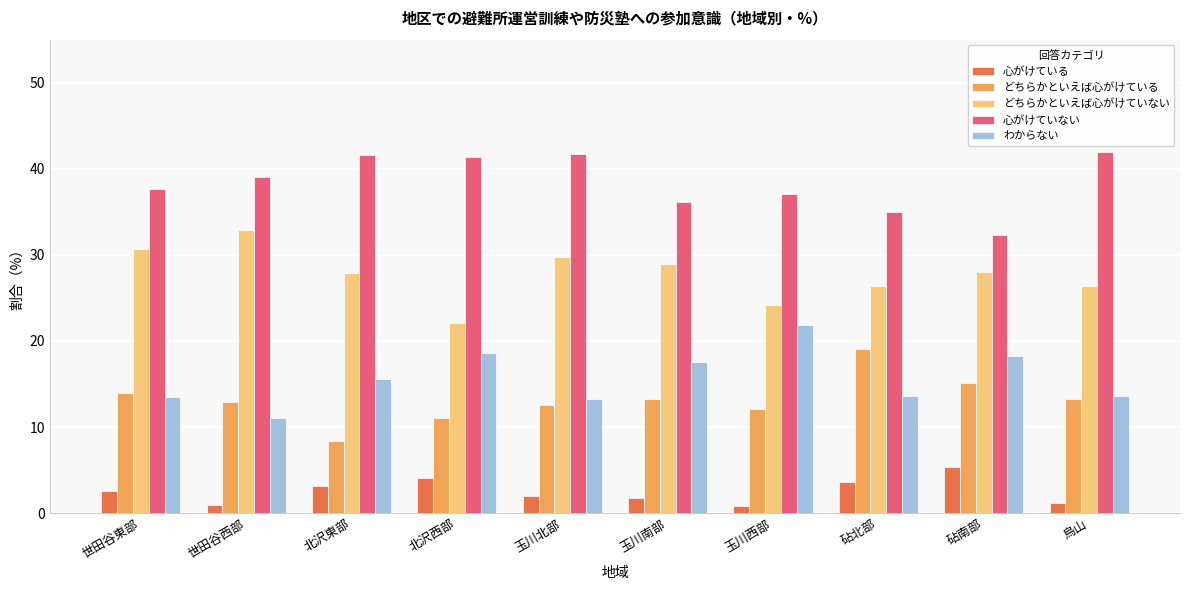

What is the total value across all series at 玉川北部?

99.3